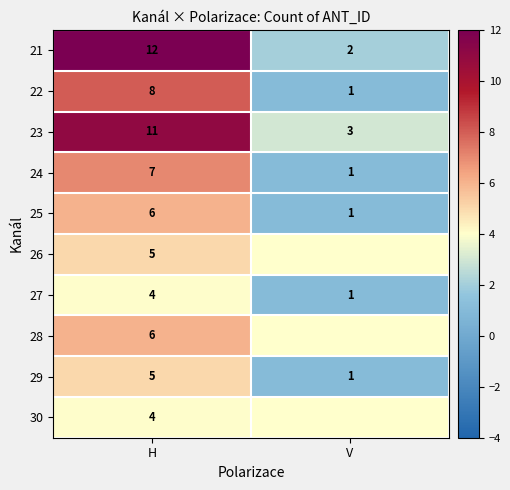

Which category has the lowest value across all series?

V